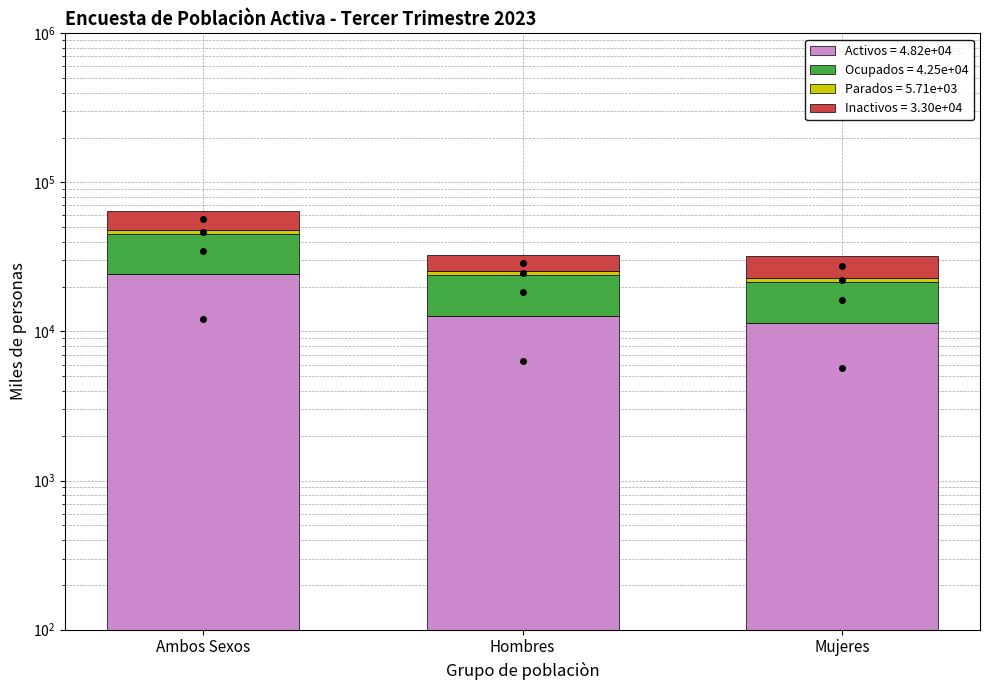

Is the value of Ocupados at Mujeres greater than the value of Activos at Ambos Sexos?

No